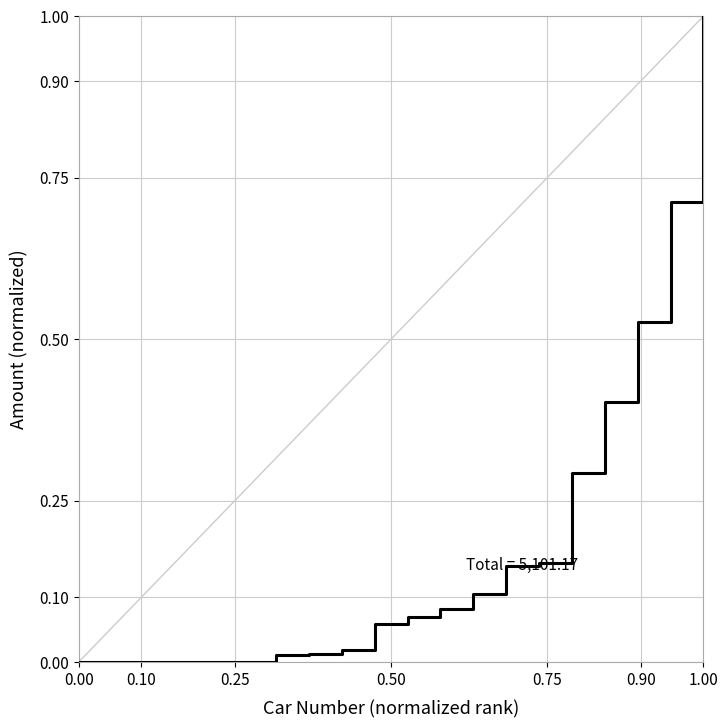

What is the greatest value displayed?

1.0